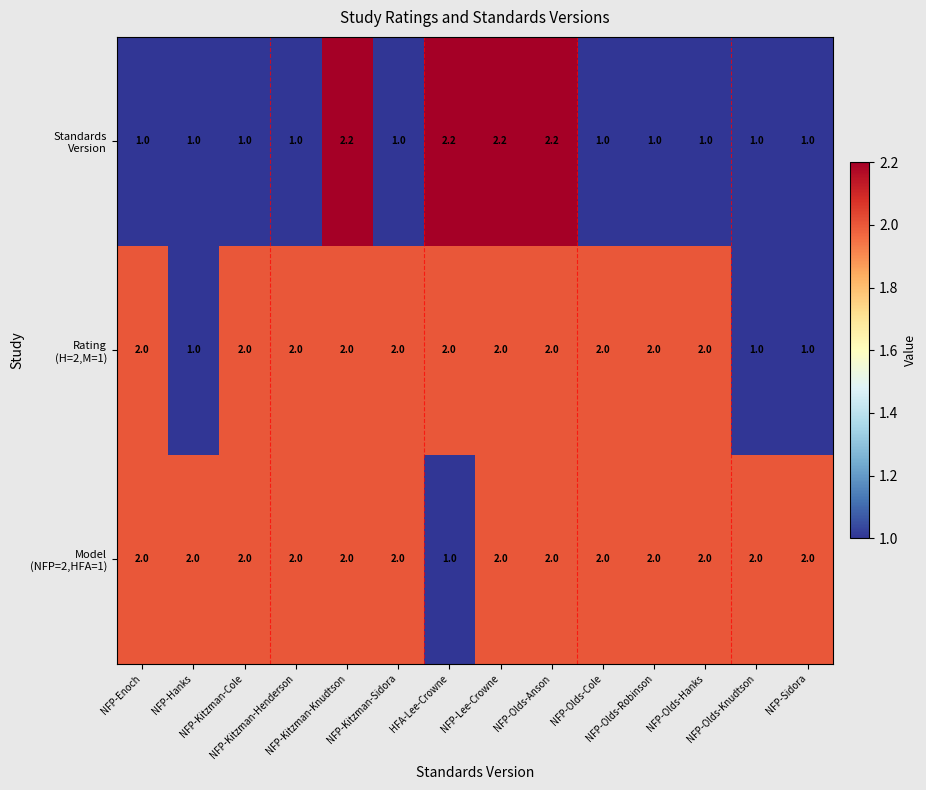

What is the greatest value displayed?

2.2